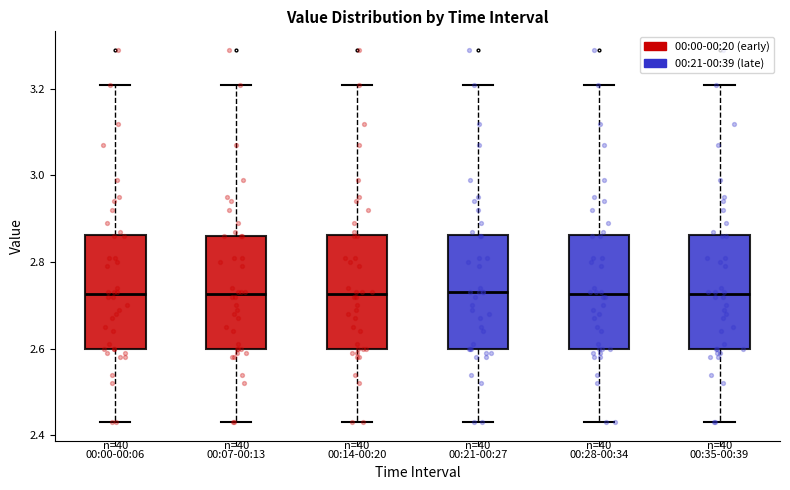

Reading left to right, transcribe this box plot: for each box, give where its median line is, the range the box spans, and where its two whiskers end, as read against the y-axis. The values are not printed on the chart, so give them approximately, as read against the axis.

00:00-00:06: median 2.72, box 2.60 to 2.86, whiskers 2.44 to 3.22
00:07-00:13: median 2.72, box 2.60 to 2.86, whiskers 2.44 to 3.22
00:14-00:20: median 2.72, box 2.60 to 2.86, whiskers 2.44 to 3.22
00:21-00:27: median 2.74, box 2.60 to 2.86, whiskers 2.44 to 3.22
00:28-00:34: median 2.72, box 2.60 to 2.86, whiskers 2.44 to 3.22
00:35-00:39: median 2.72, box 2.60 to 2.86, whiskers 2.44 to 3.22